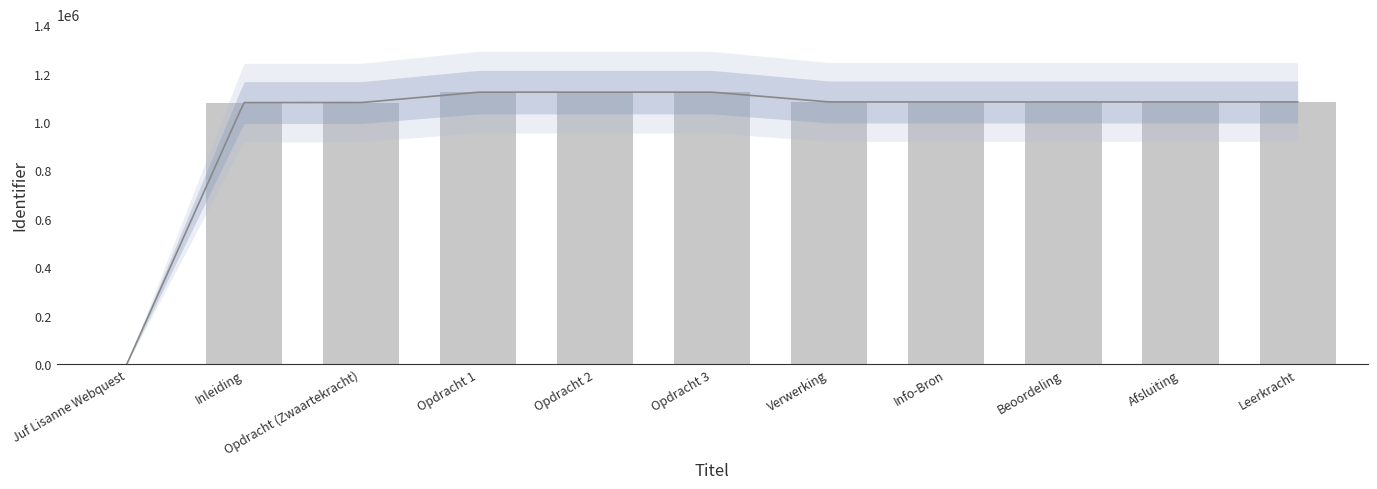

What is the greatest value displayed?

1122978